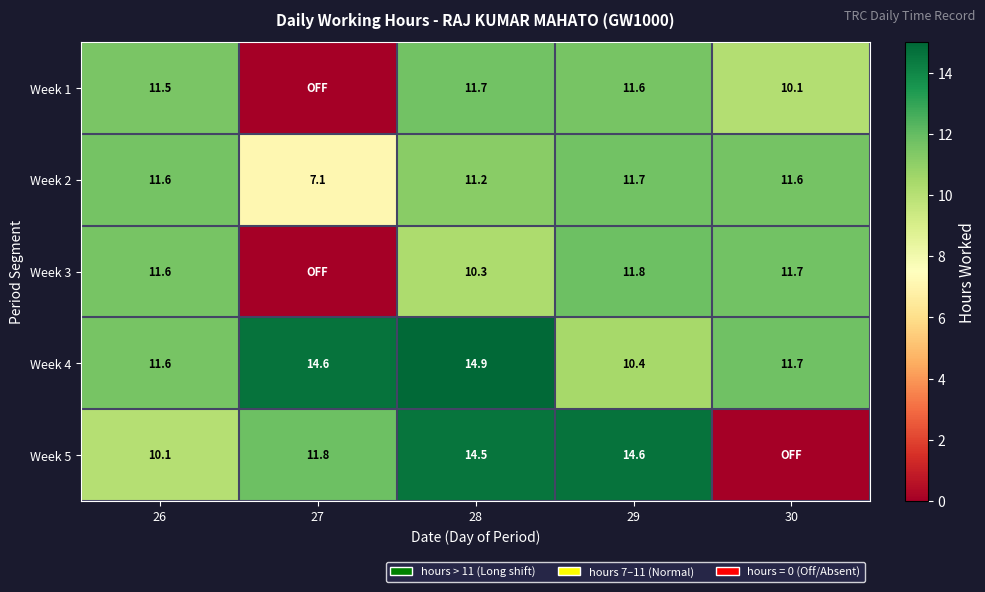

What is the sum of the Week 1 values at 29 and 30?

21.7